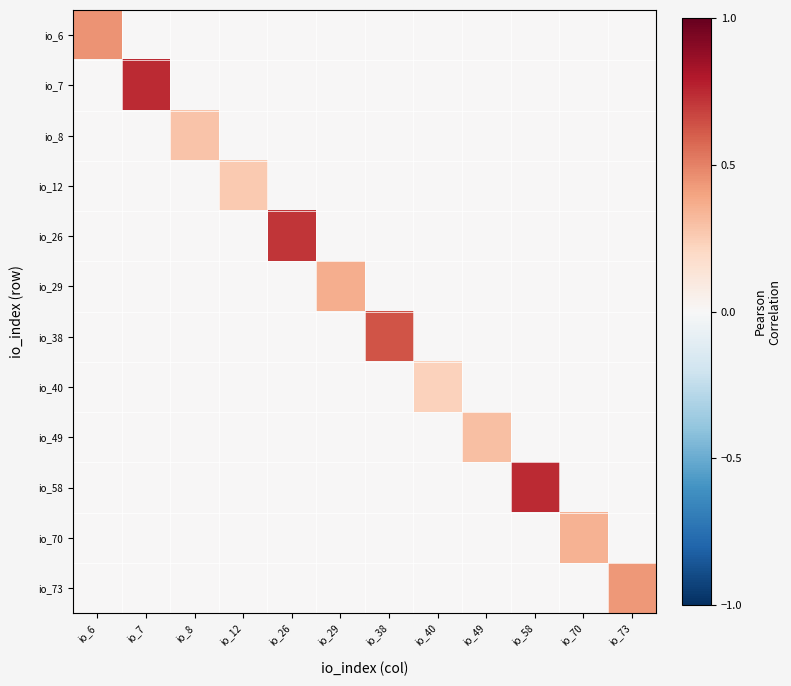

What is the difference between the highest and lowest values at io_70?

0.3